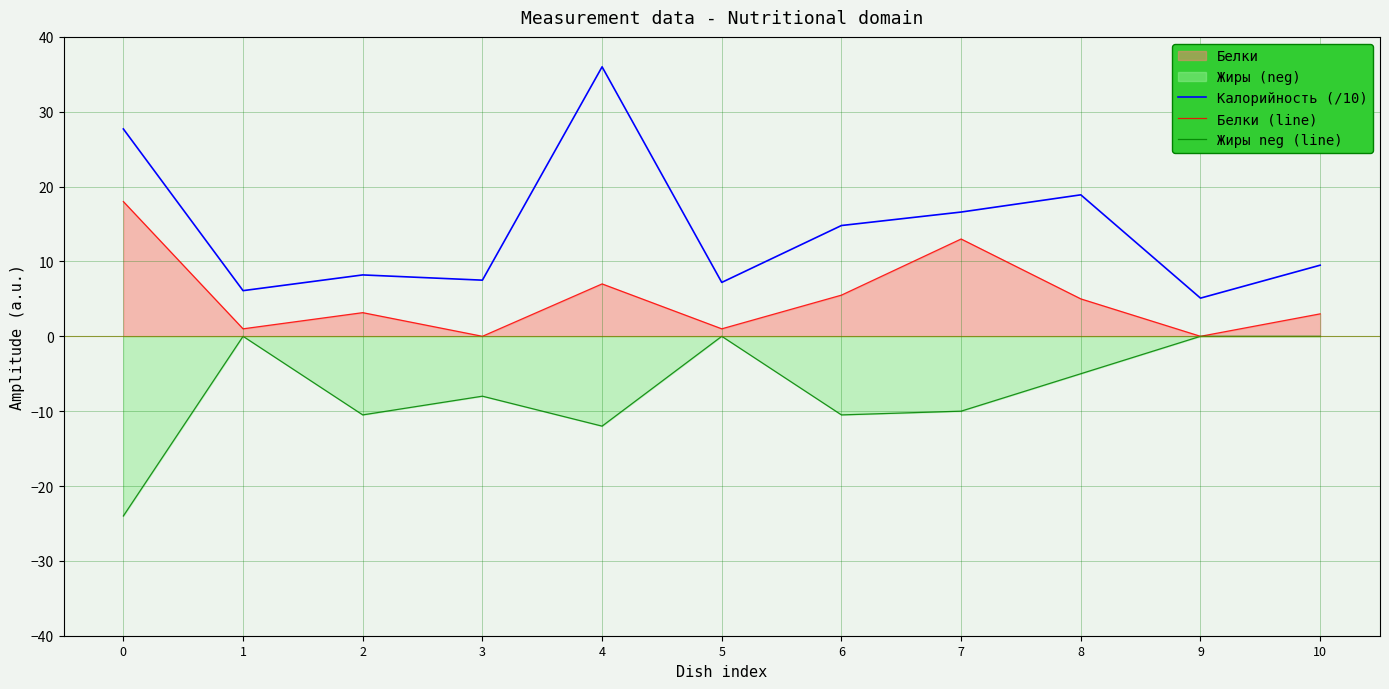

Reading right to left, extract all data points from this chart.

Калорийность (/10): 10=9.5	9=5.1	8=18.9	7=16.6	6=14.8	5=7.2	4=36.0	3=7.5	2=8.2	1=6.1	0=27.7
Белки (line): 10=3.0	9=0.0	8=5.0	7=13.0	6=5.5	5=1.0	4=7.0	3=0.0	2=3.2	1=1.0	0=18.0
Жиры neg (line): 10=0.0	9=0.0	8=-5.0	7=-10.0	6=-10.5	5=0.0	4=-12.0	3=-8.0	2=-10.5	1=0.0	0=-24.0